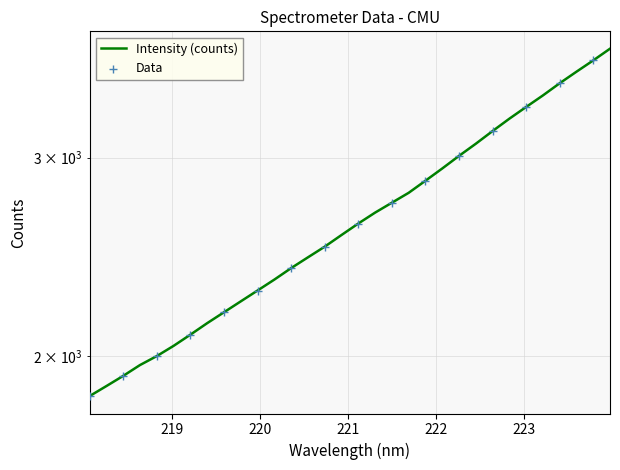

Approximately how many times larger is the value at 223.0264 compared to 219.7801?

1.5